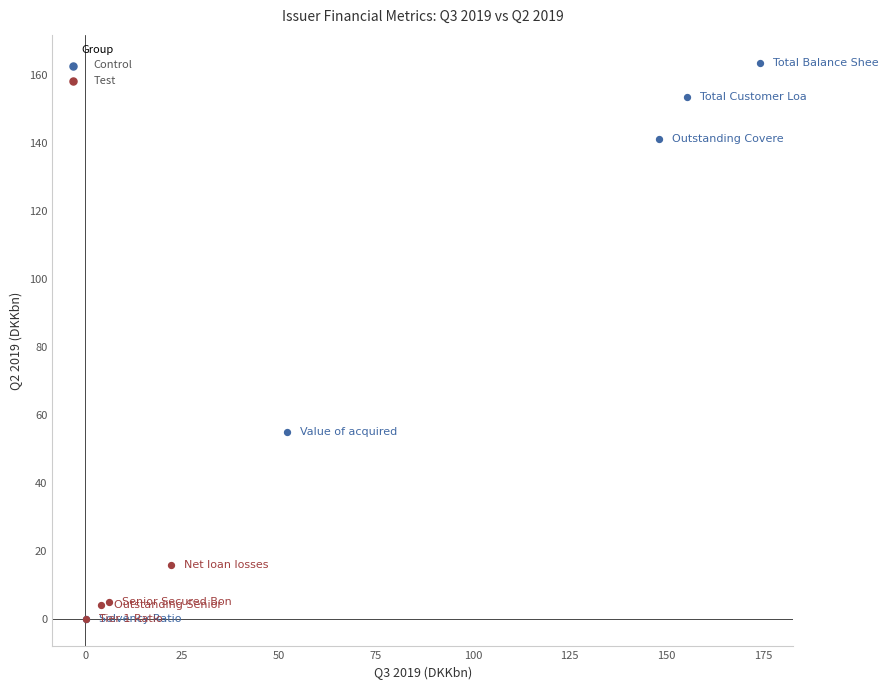

Which series contains the highest Y value?

Control